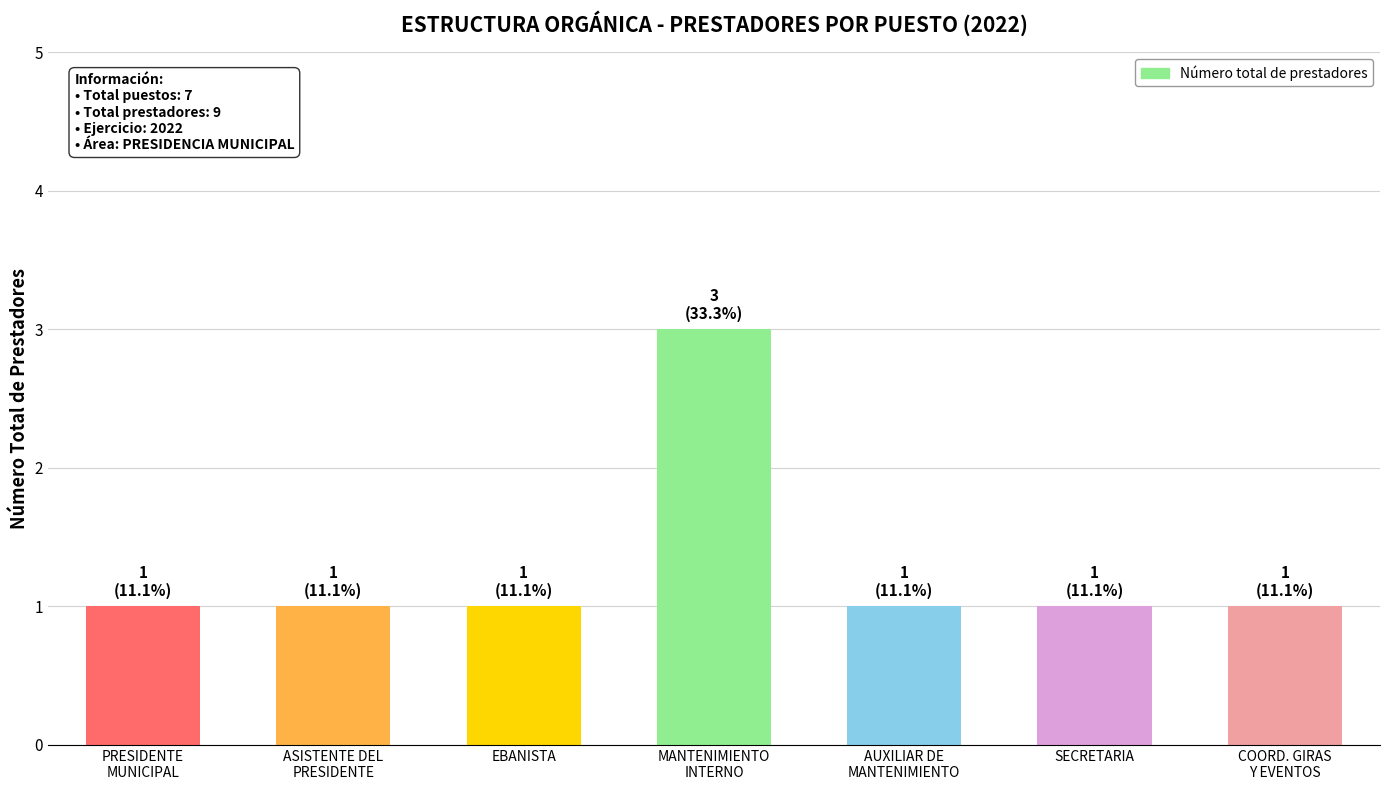

Reading left to right, list all the values displayed in this chart.

1	1	1	3	1	1	1